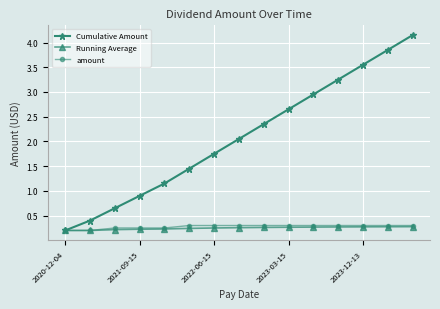

At how many categories does at least one series exceed 2?

8